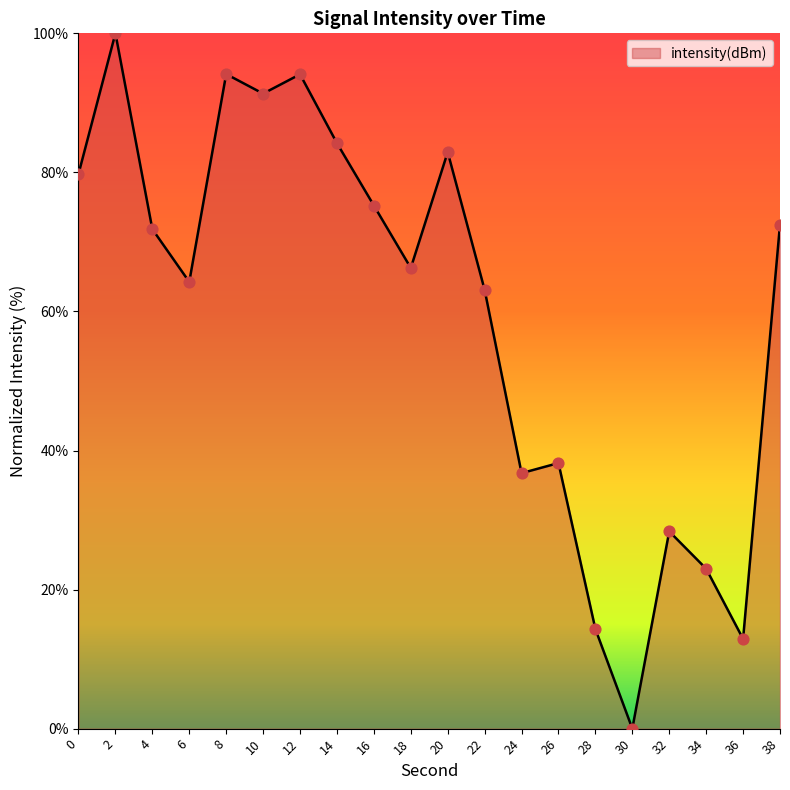

Which has a higher value, 6 or 4?

4